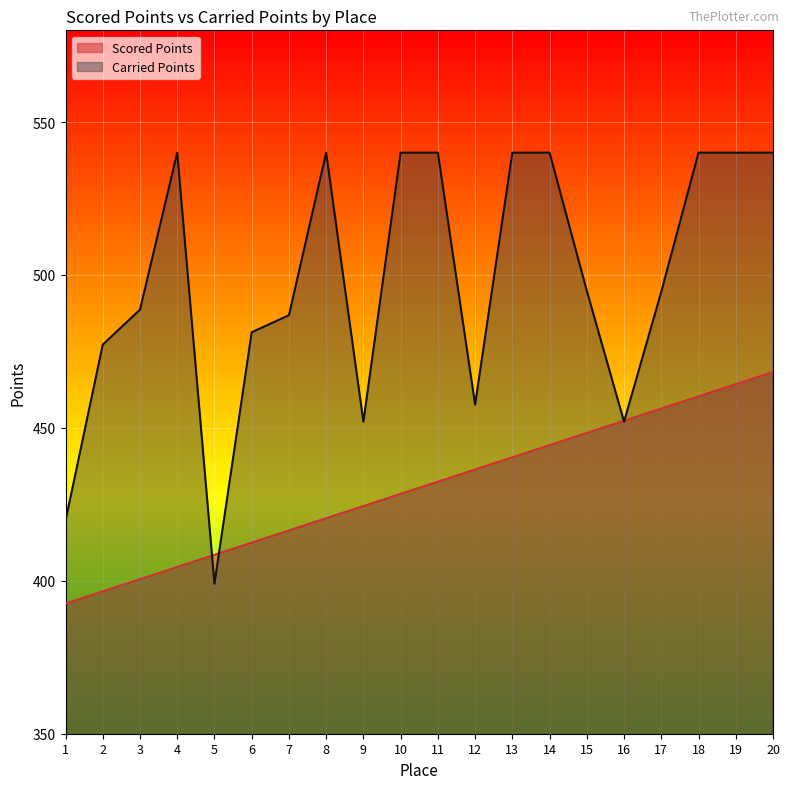

What is the average value of the Scored Points series?

430.4